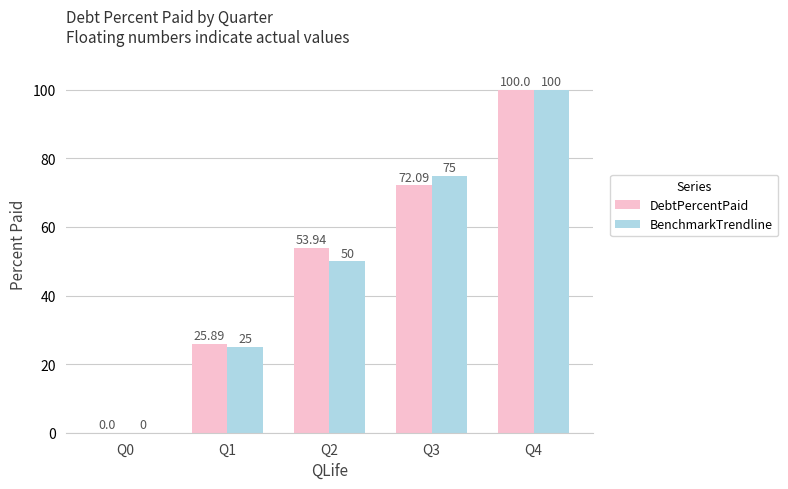

Between Q3 and Q4, which series saw the biggest shift?

DebtPercentPaid